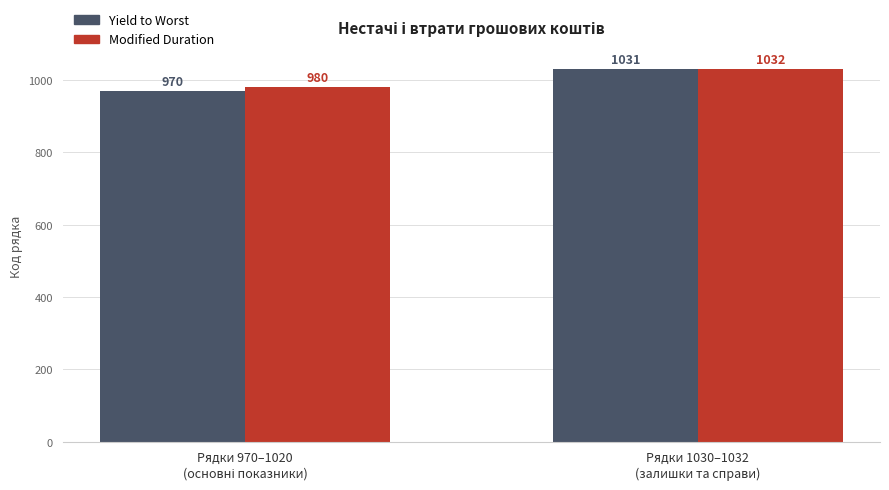

What is the label of the 1st bar from the right?

Рядки 1030–1032
(залишки та справи)